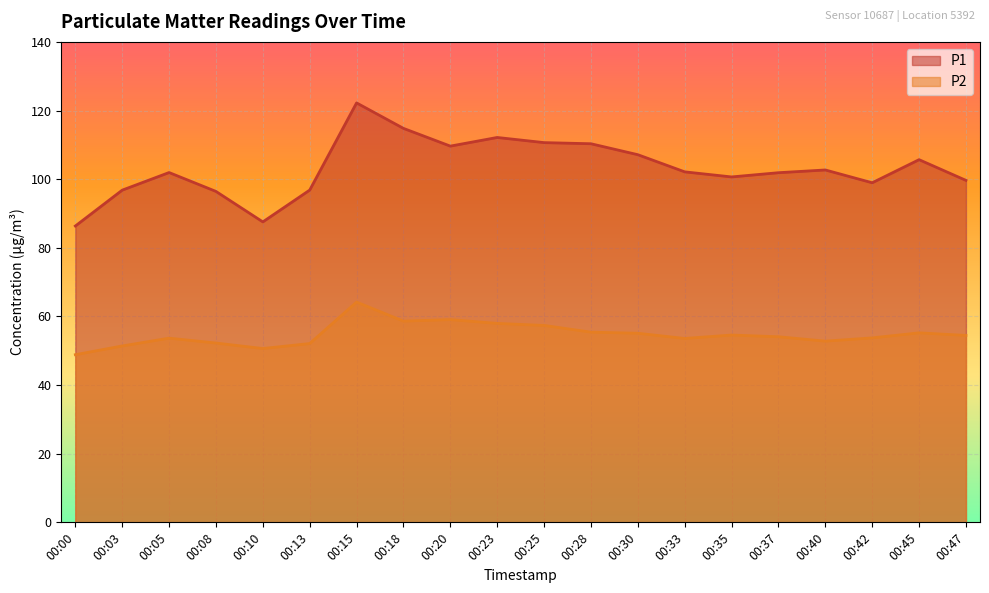

True or false: P1 has a value of 175.1 at 00:05.

False